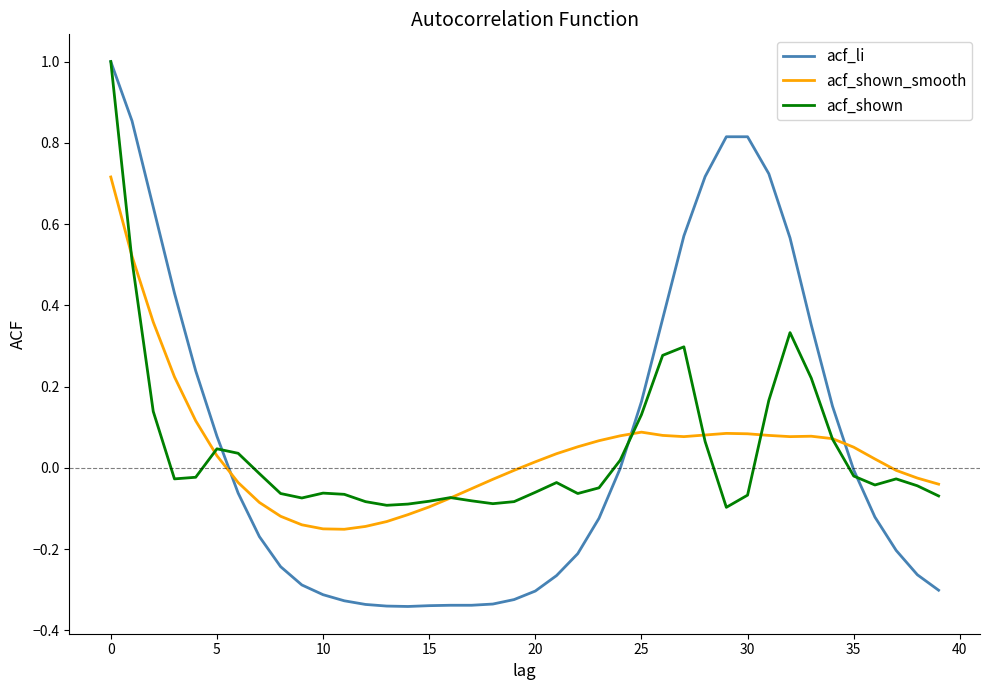

What is the greatest value displayed?

1.0